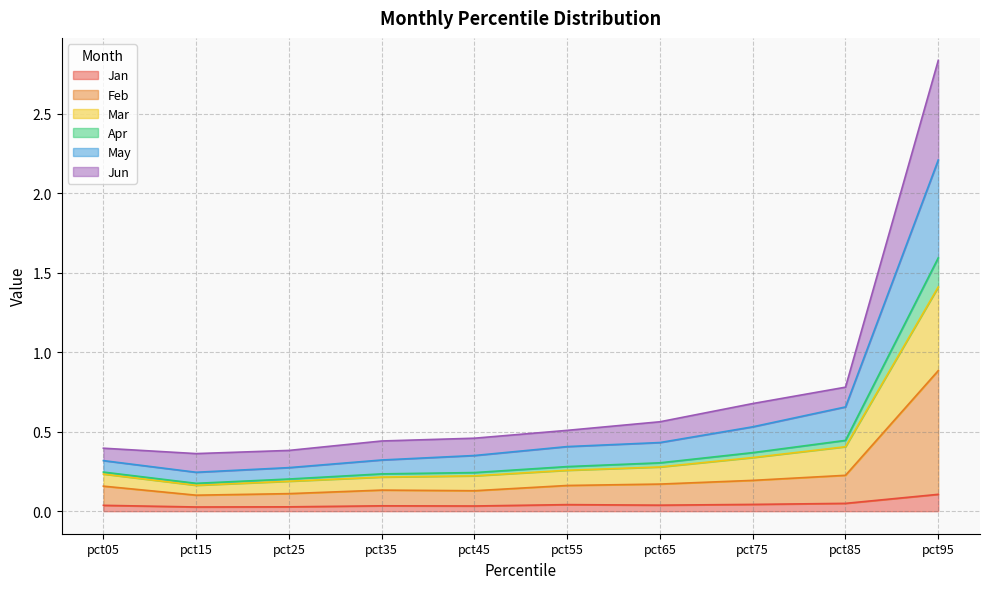

At which category does May reach its first local valley?

pct15